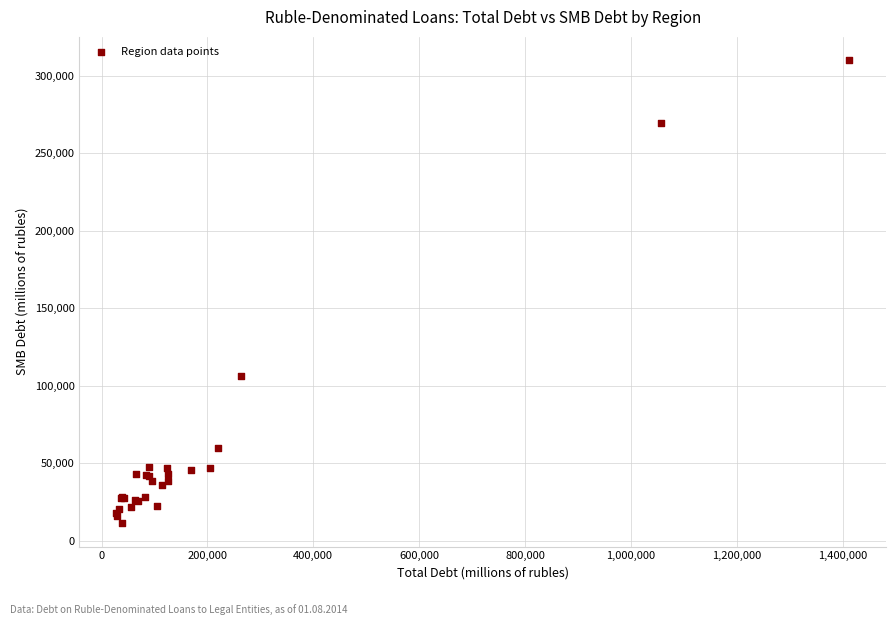

What Y value in the scatter plot is closest to 160741?

106346